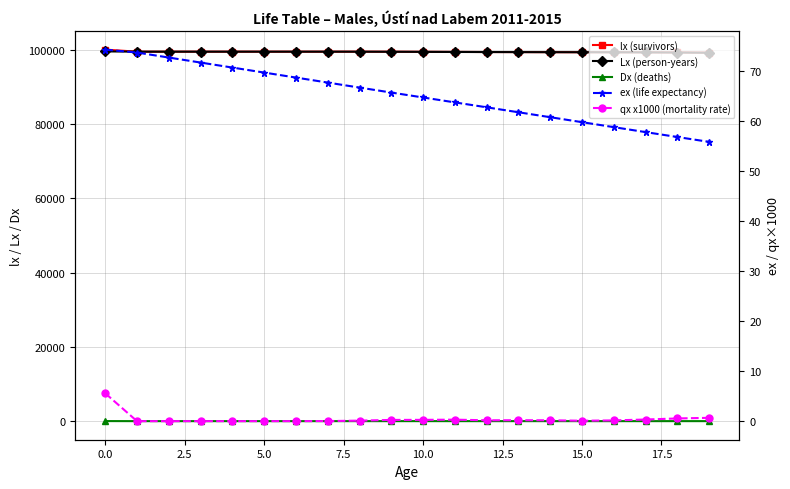

What is the total value across all series at 17.5?

198945.5